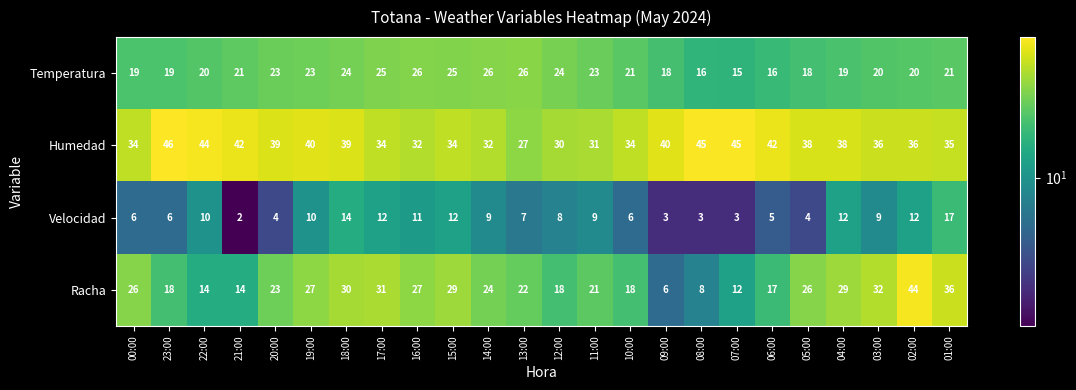

How many distinct data groups are displayed?

4